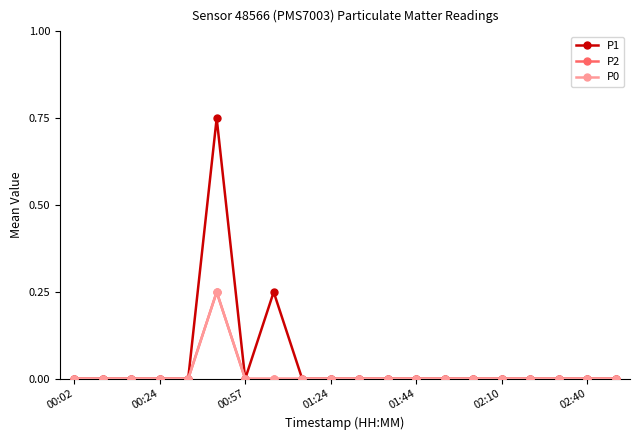

True or false: P0 and P1 intersect in this chart.

False